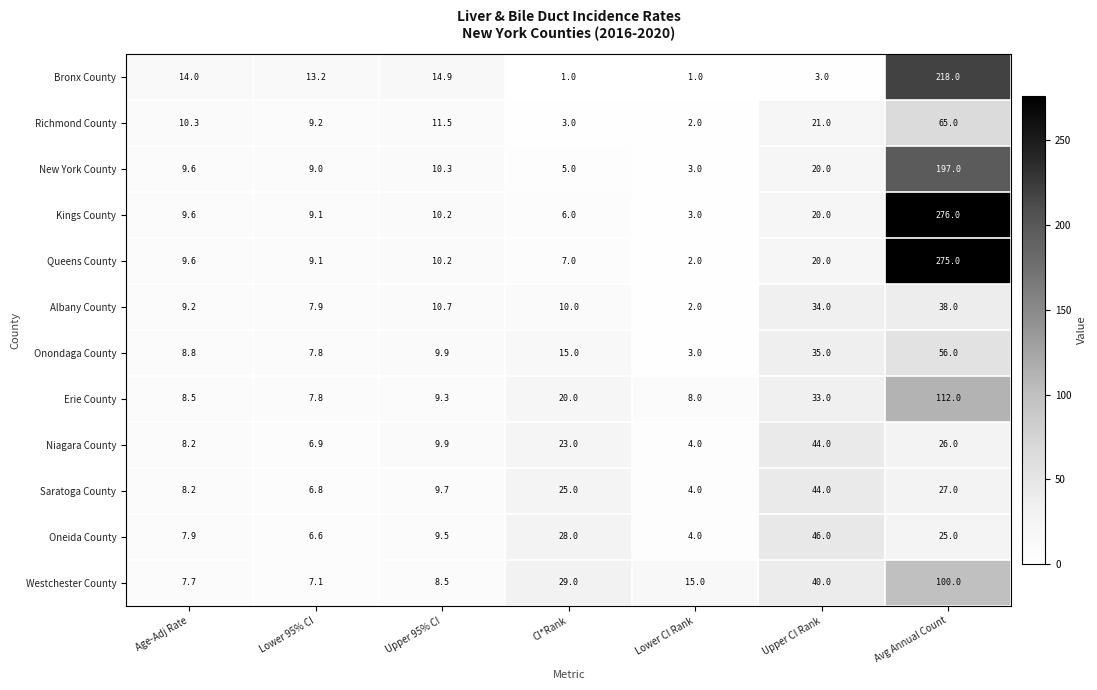

Is it true that Westchester County equals 100.0 at Avg Annual Count?

True